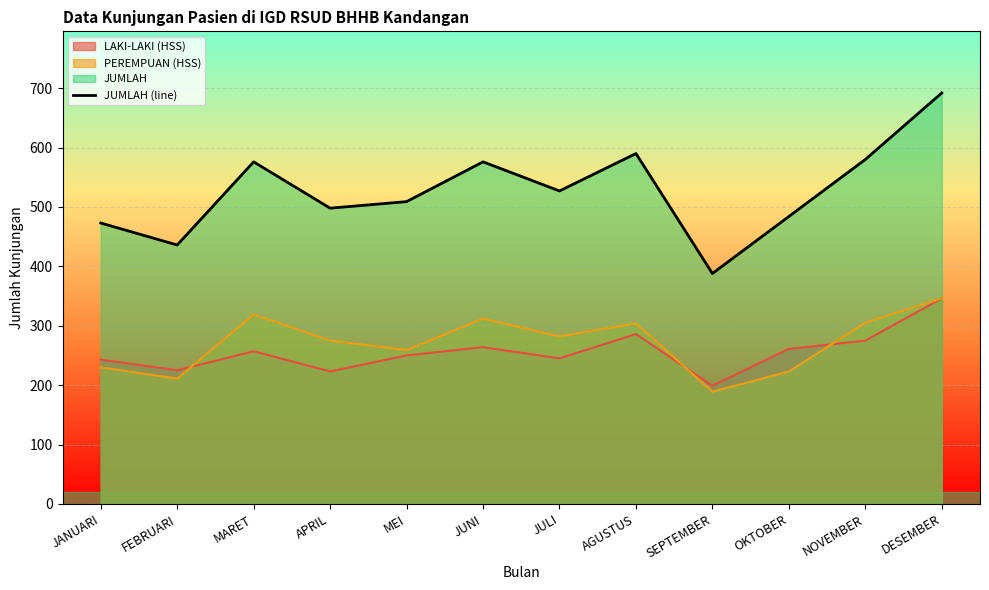

What is the label of the 2nd point from the left?

FEBRUARI